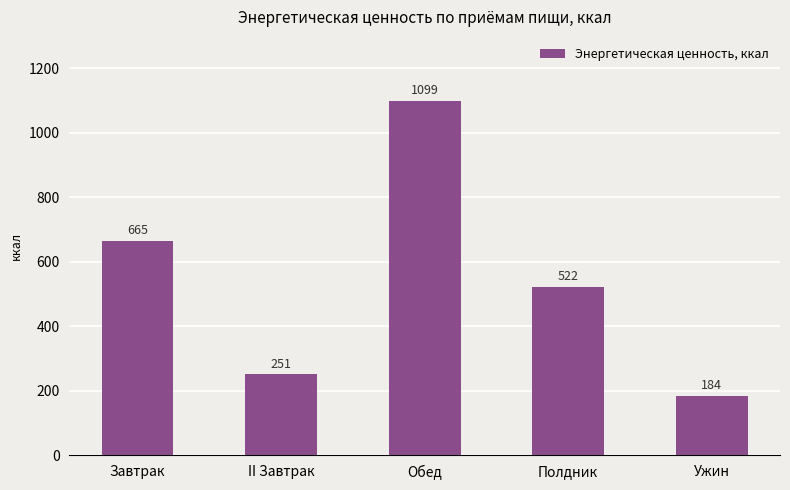

What is the label of the 5th bar from the left?

Ужин